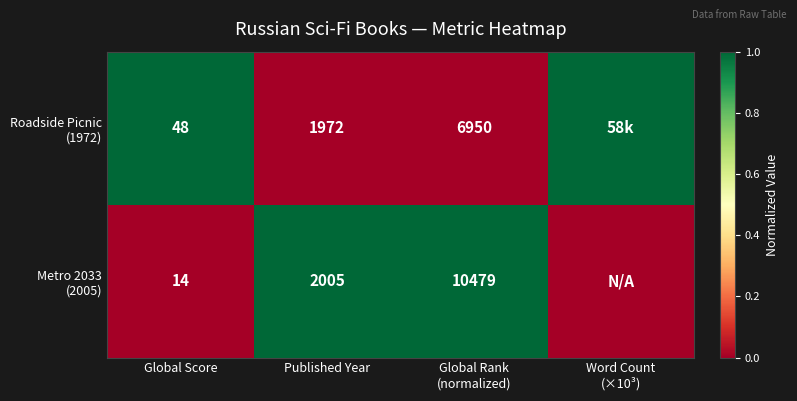

What is the difference between the highest and lowest values at Published Year?

33